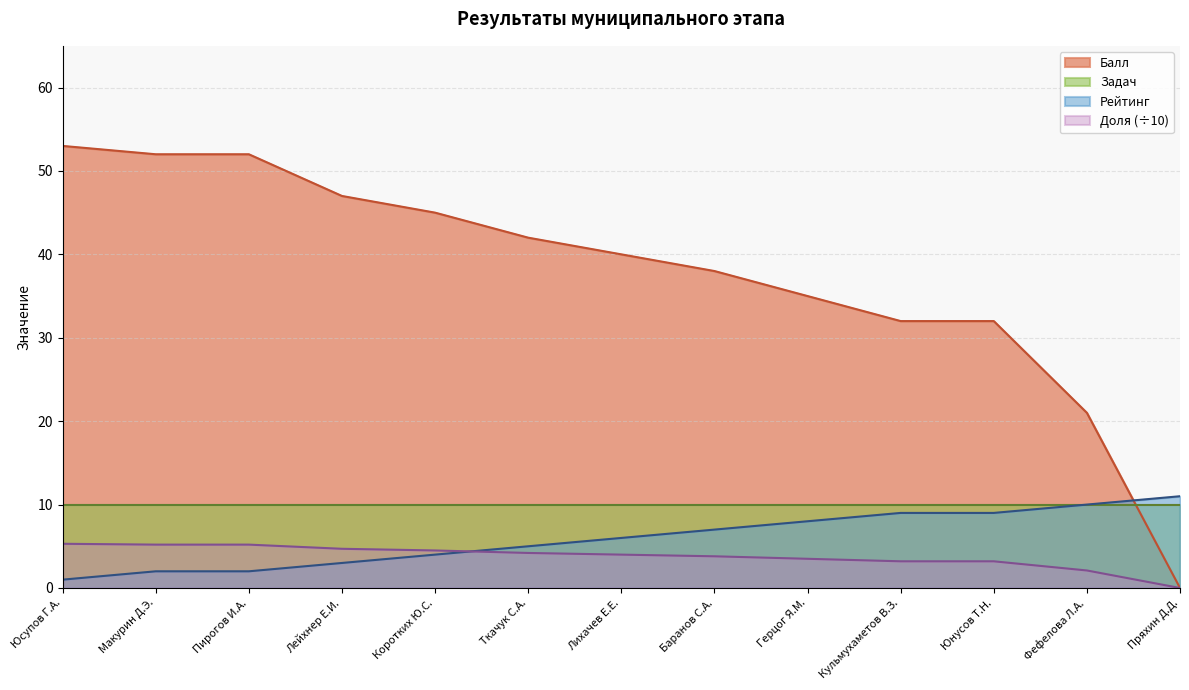

What value does the Рейтинг series have at Фефелова Л.А.?

10.0